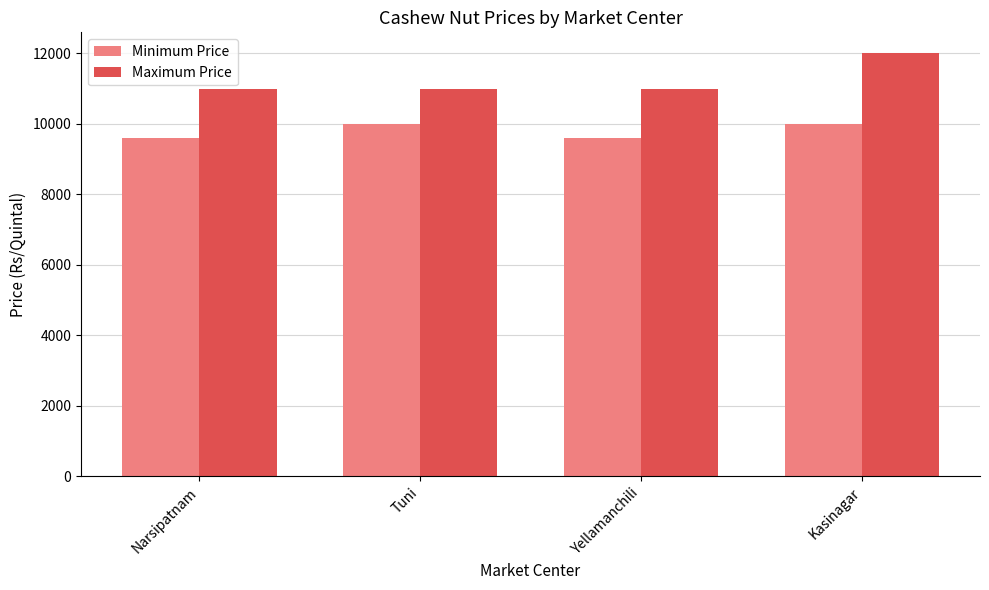

What are all the series names shown in the legend?

Minimum Price, Maximum Price